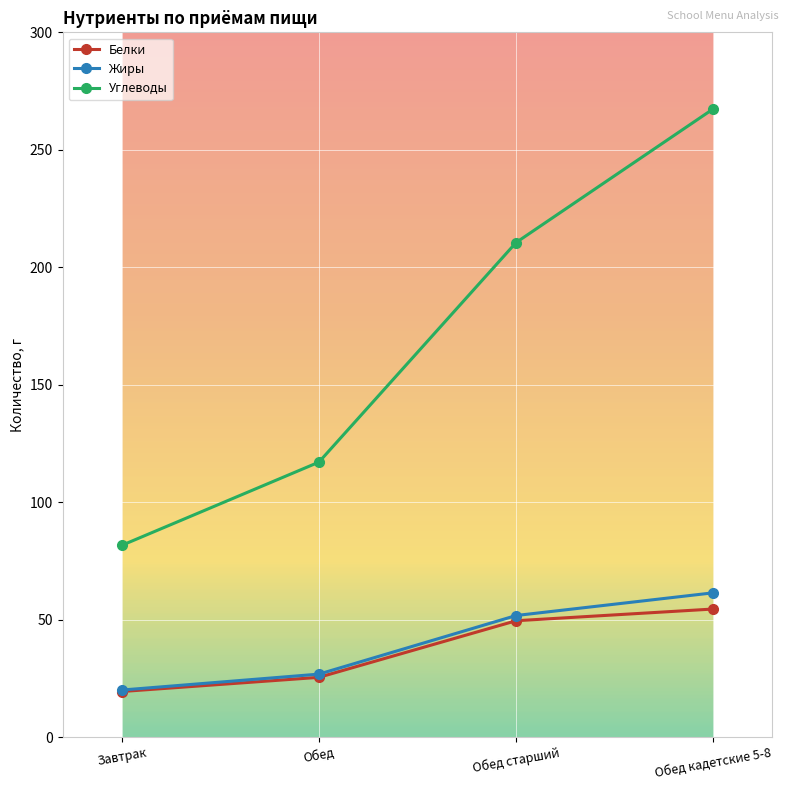

Is it true that Белки equals 4.2 at Завтрак?

False